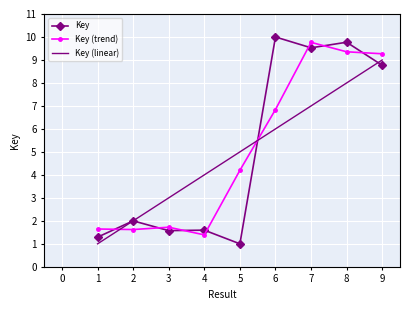

How many distinct data groups are displayed?

3